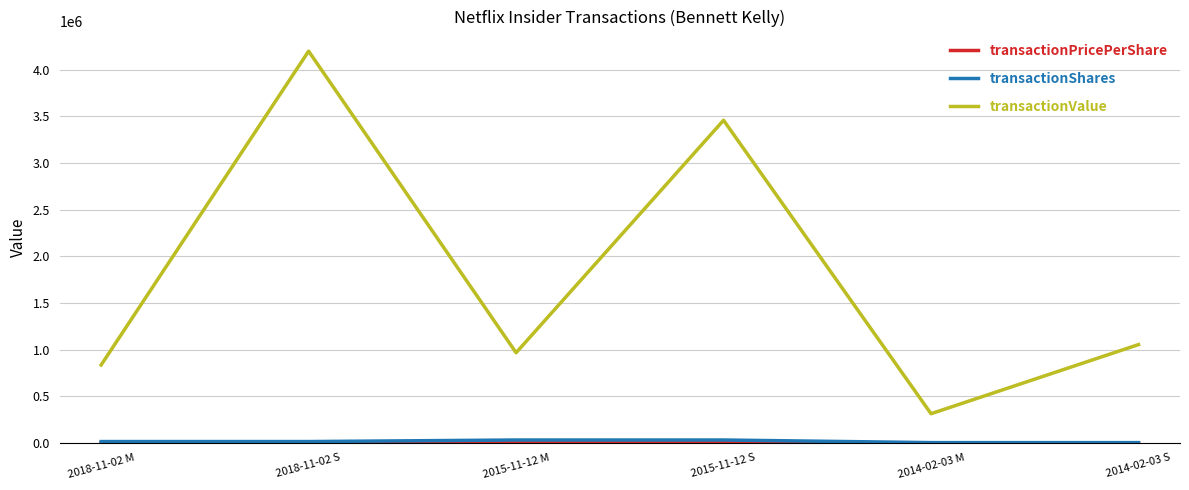

At which category is the sum across all series the highest?

2018-11-02 S